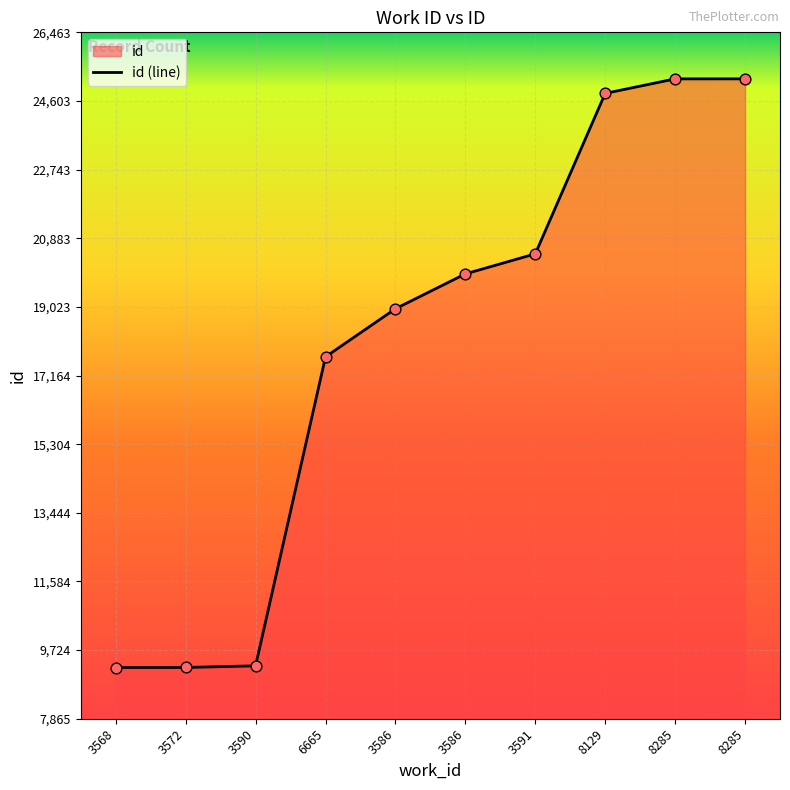

Approximately how many times larger is the value at 3572 compared to 8129?

0.4